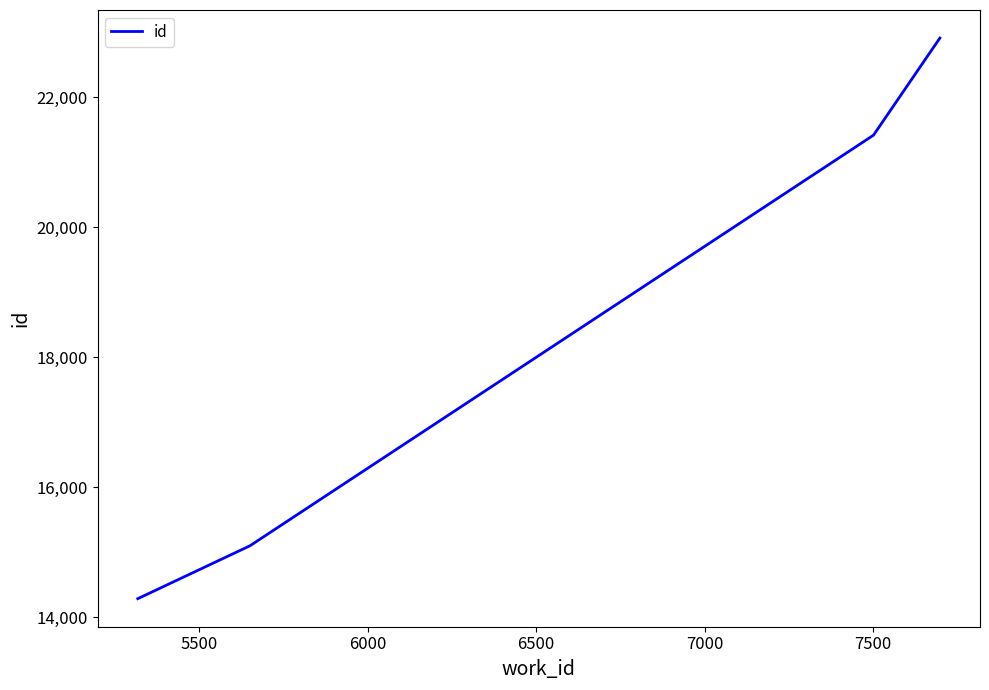

What is the smallest value displayed?

14289